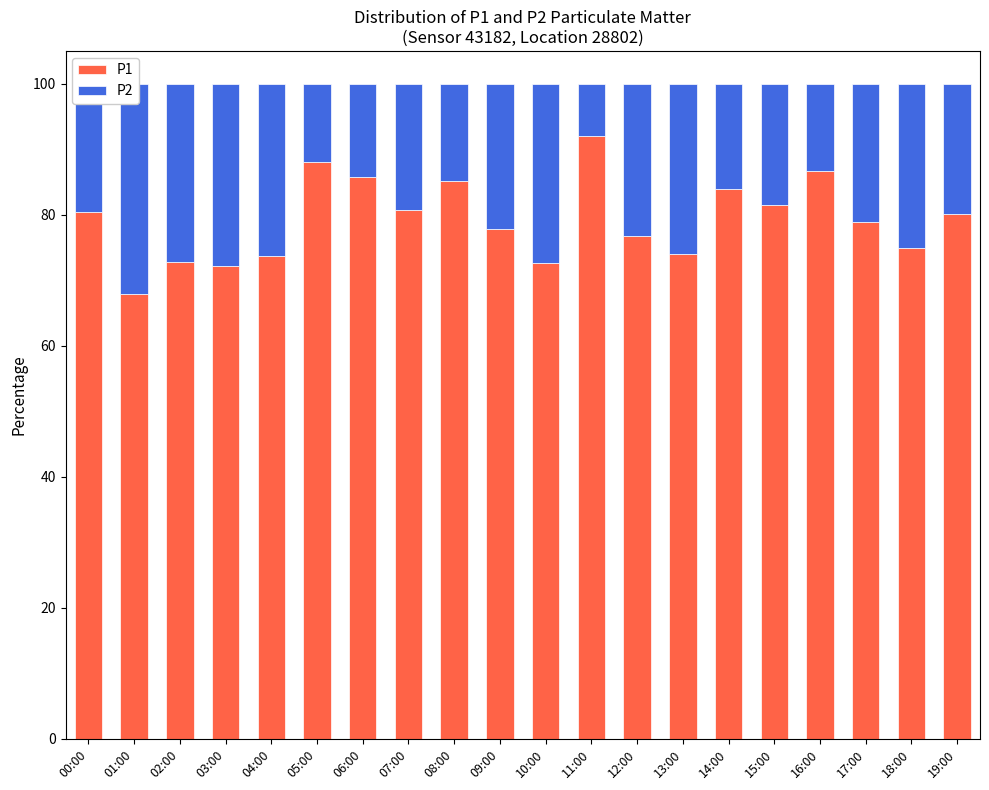

True or false: P1 has a value of 121.4 at 04:00.

False